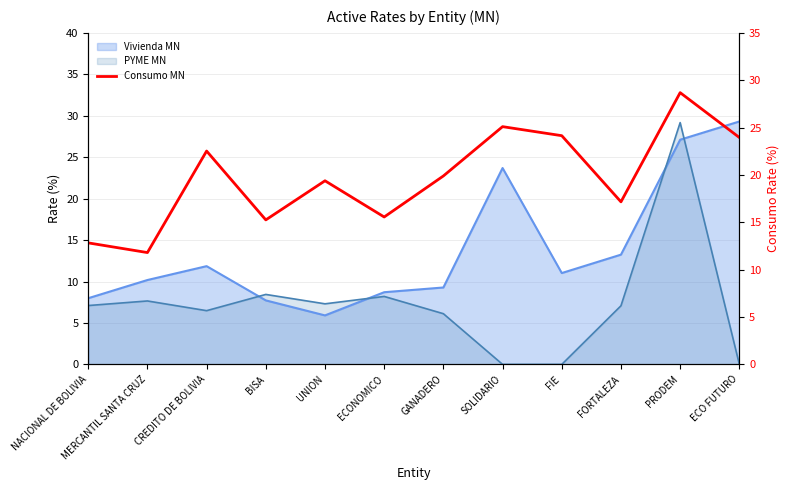

Reading left to right, what are all the values shown in this chart?

12.8	11.8	22.5	15.3	19.4	15.6	19.9	25.1	24.1	17.2	28.7	24.0